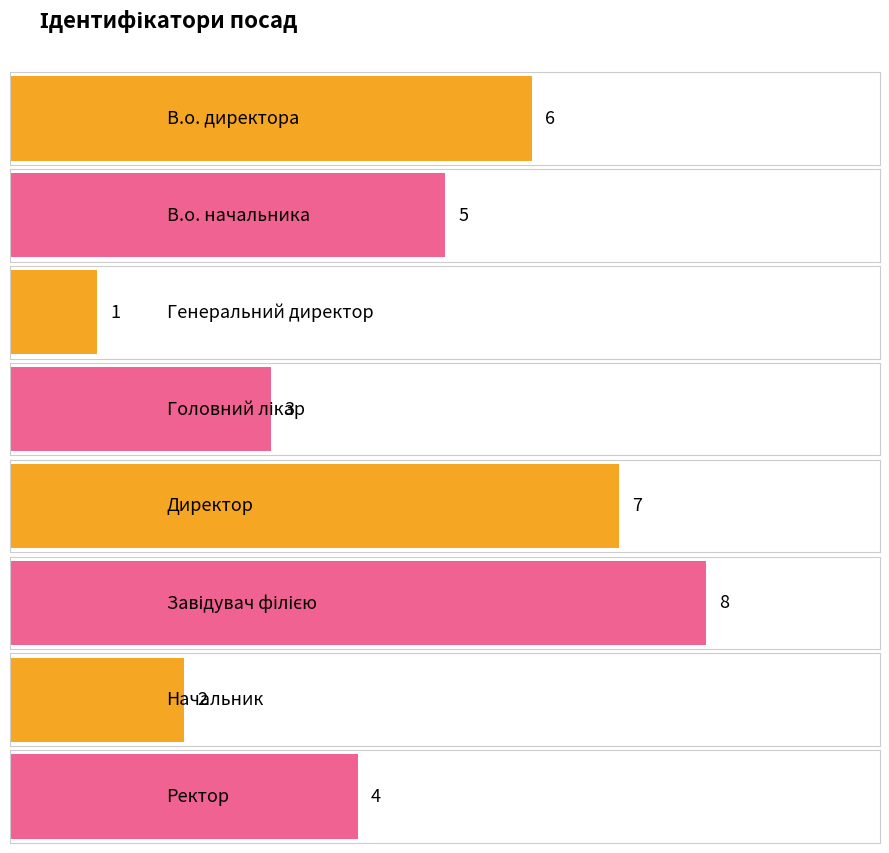

What is the average value?

4